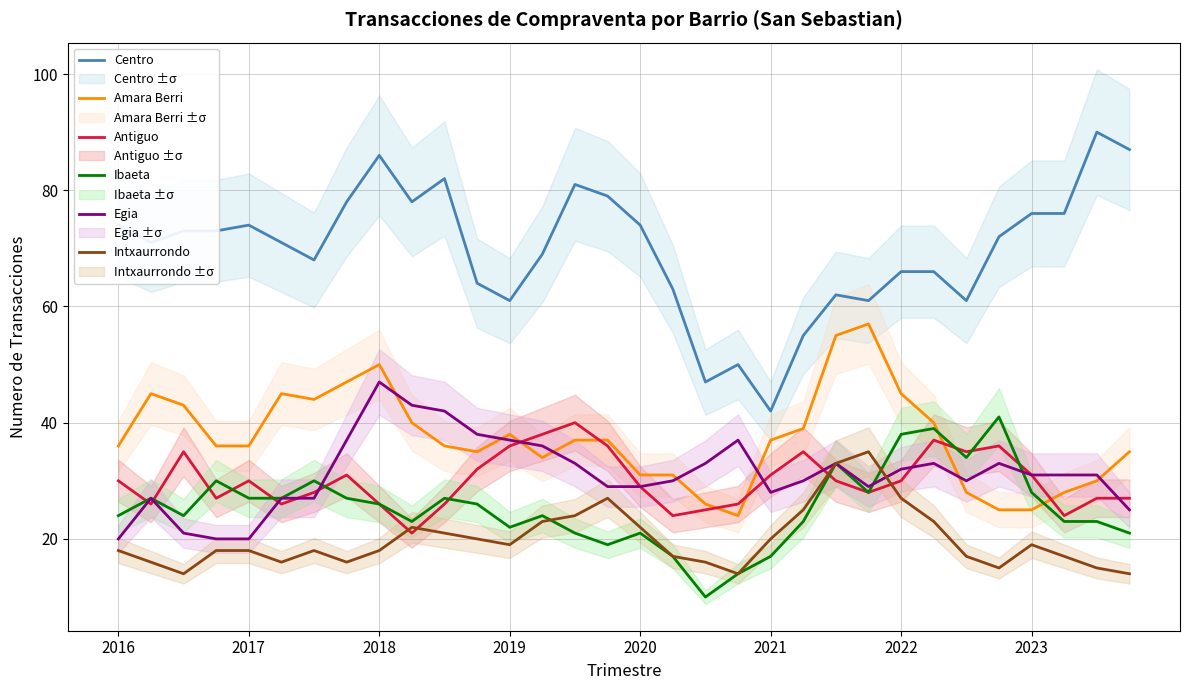

Where does the Centro series first go above 72?

2016